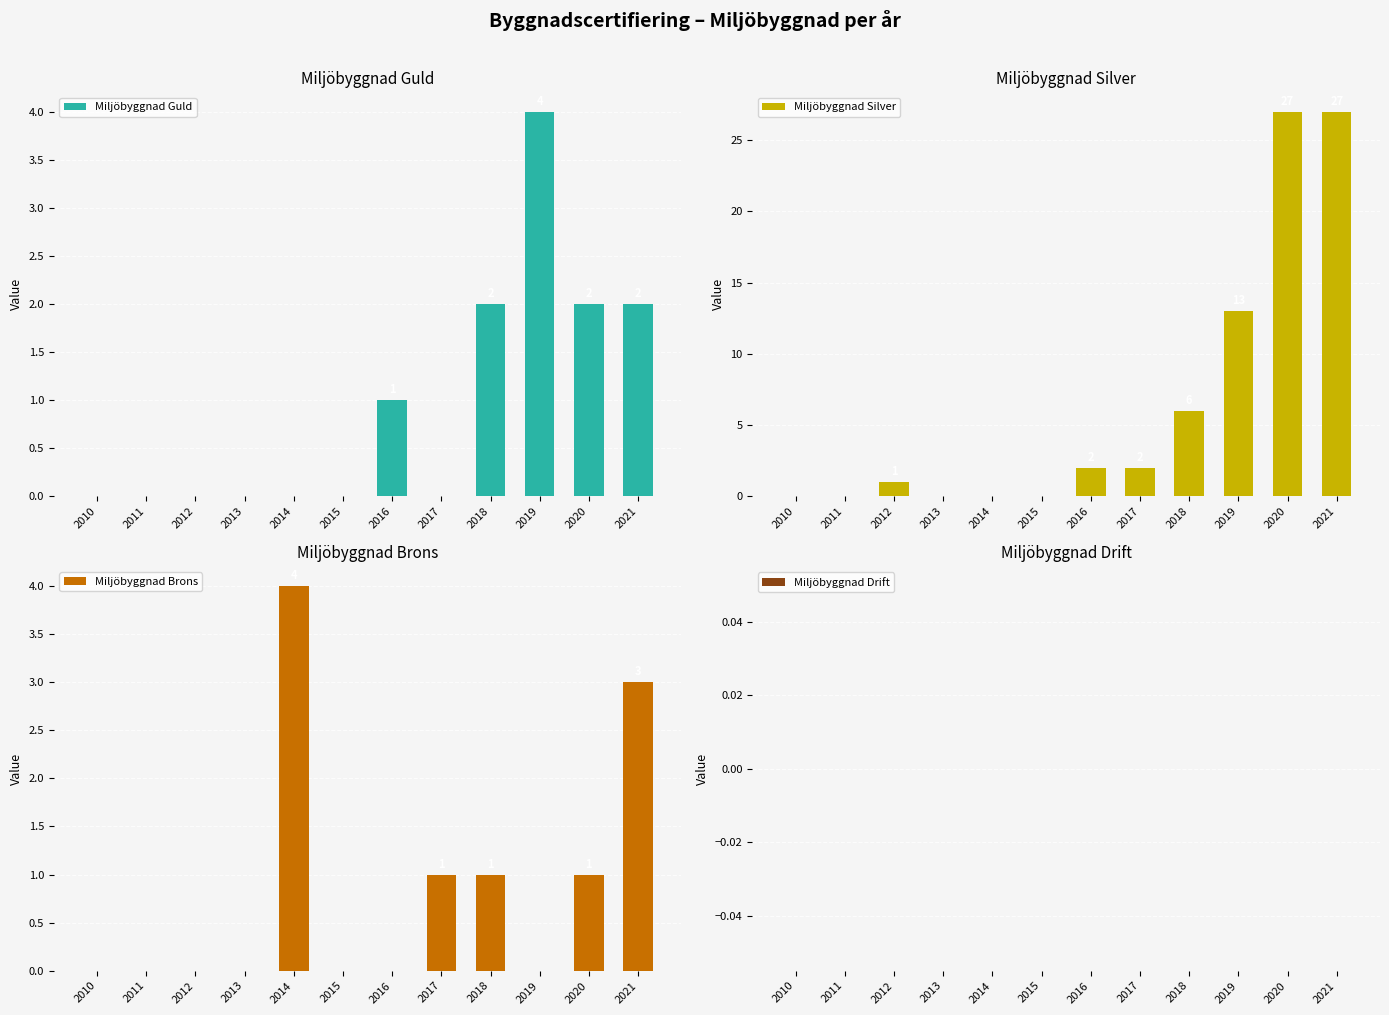

Are the bars horizontal?

No